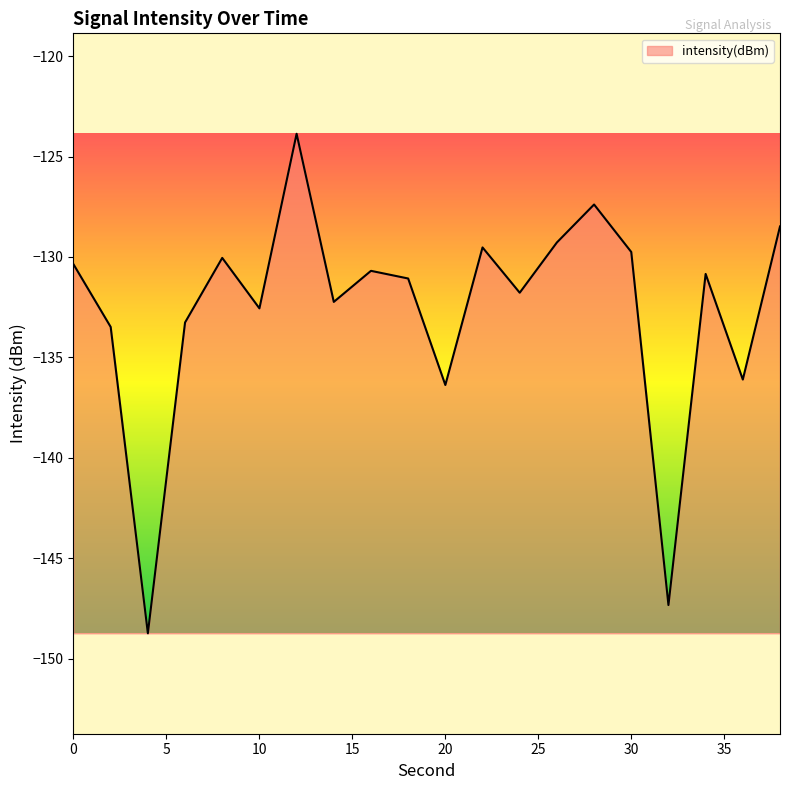

What is the minimum value shown in the chart?

-148.7